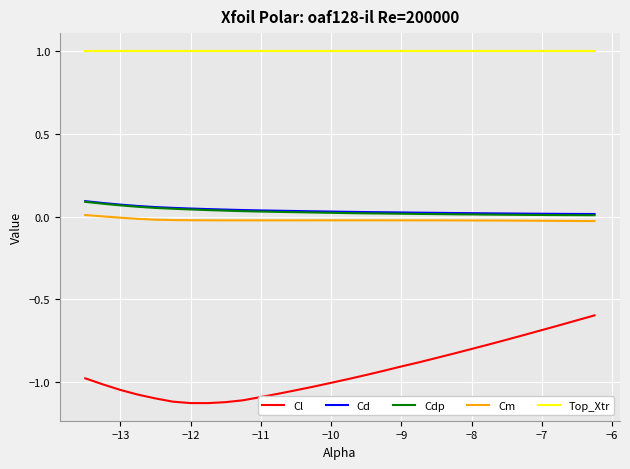

Which series has the largest total across all categories?

Top_Xtr